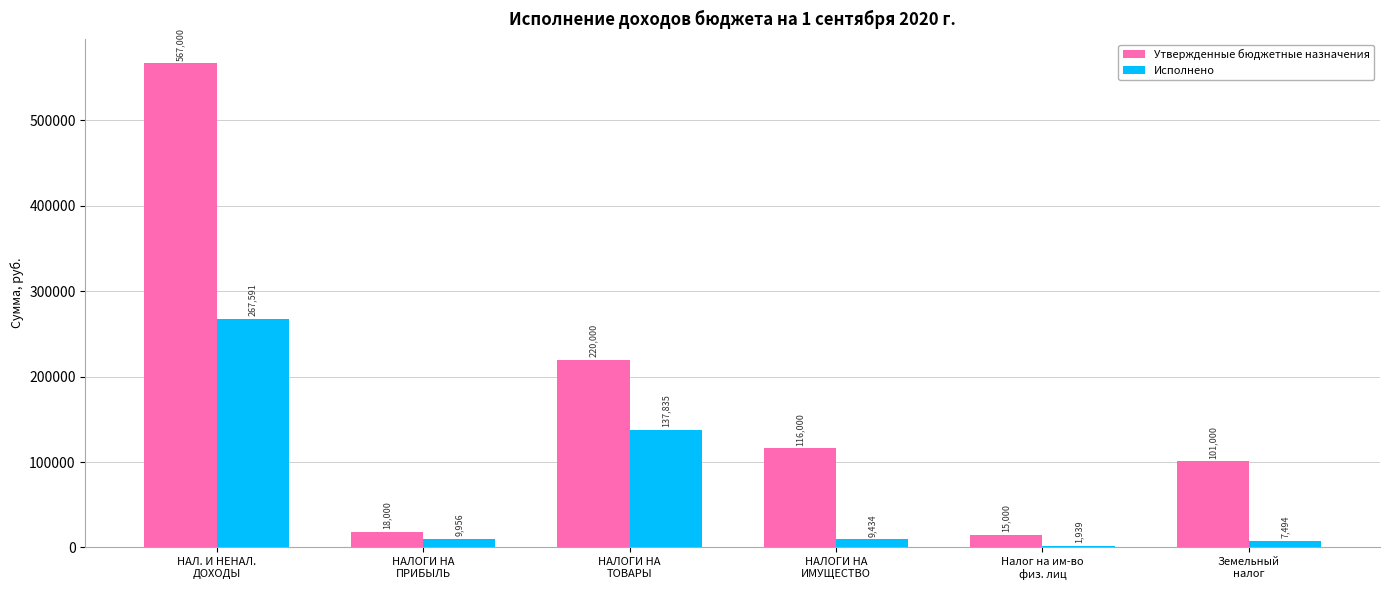

How many groups of bars are there?

6